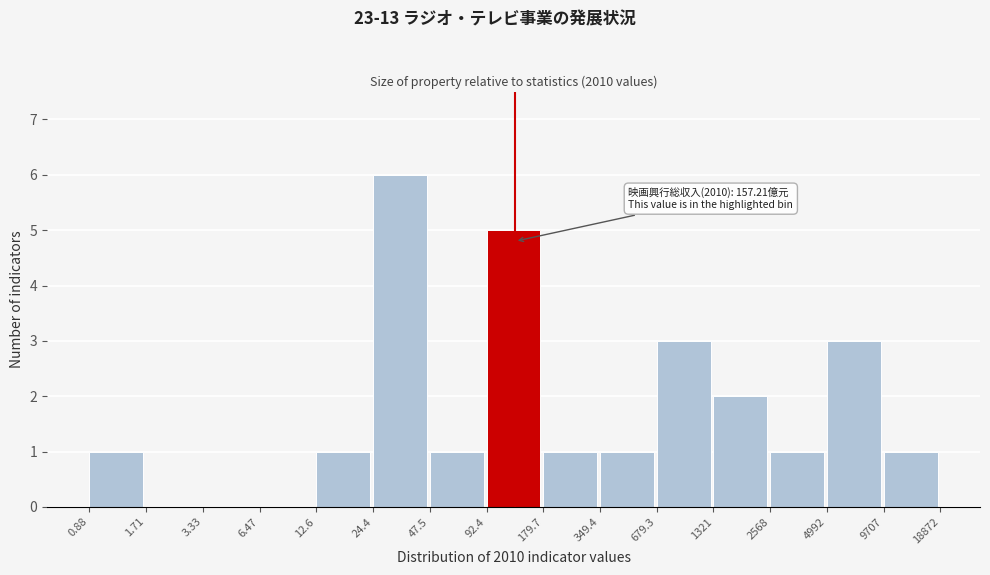

Reading left to right, extract all data points from this chart.

0.88=1	1.71=0	3.33=0	6.47=0	12.6=1	24.4=6	47.5=1	92.4=5	179.7=1	349.4=1	679.3=3	1321=2	2568=1	4992=3	9707=1